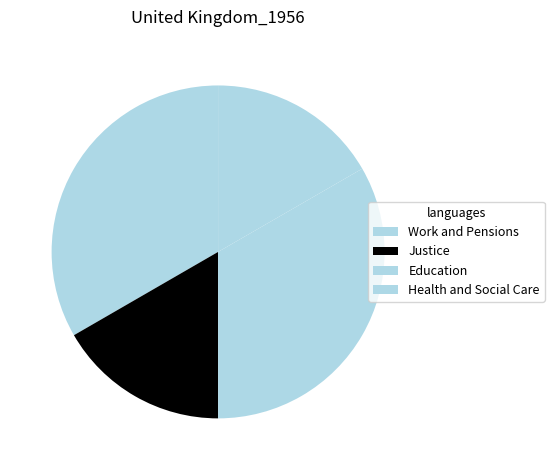

Count the number of slices in the pie.

4